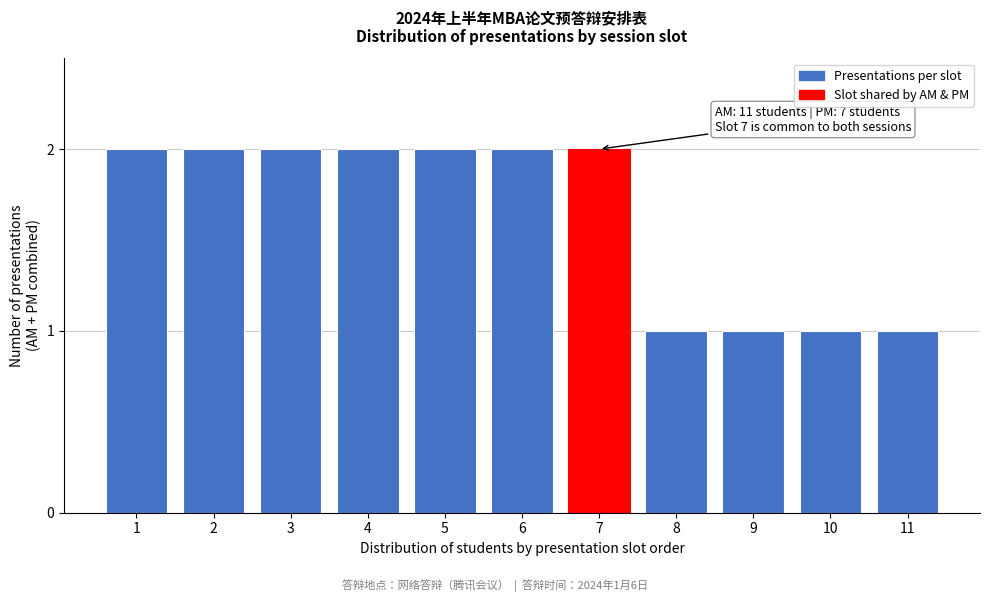

Reading right to left, transcribe all the data shown in this chart.

11=1	10=1	9=1	8=1	7=2	6=2	5=2	4=2	3=2	2=2	1=2